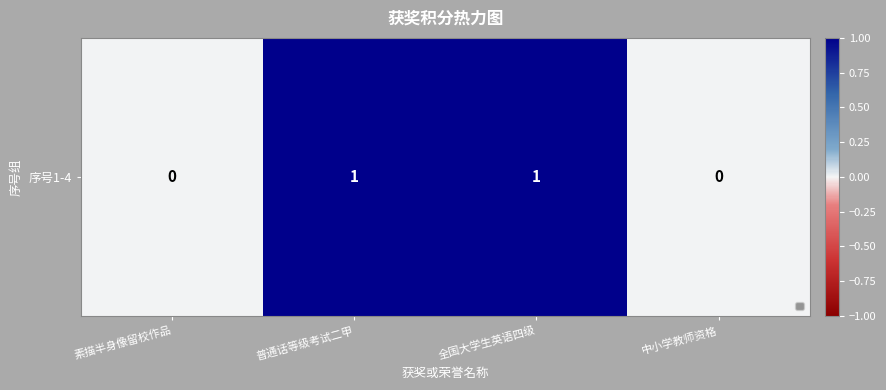

Read the value at 普通话等级考试二甲.

1